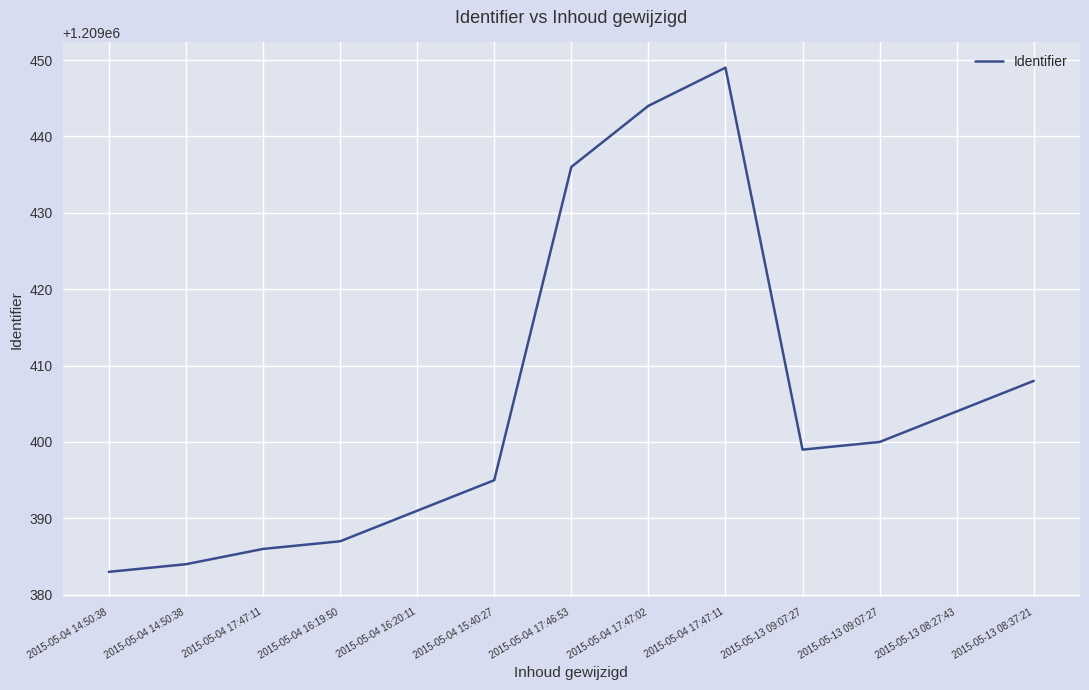

Reading left to right, transcribe all the data shown in this chart.

1209383	1209384	1209386	1209387	1209391	1209395	1209436	1209444	1209449	1209399	1209400	1209404	1209408